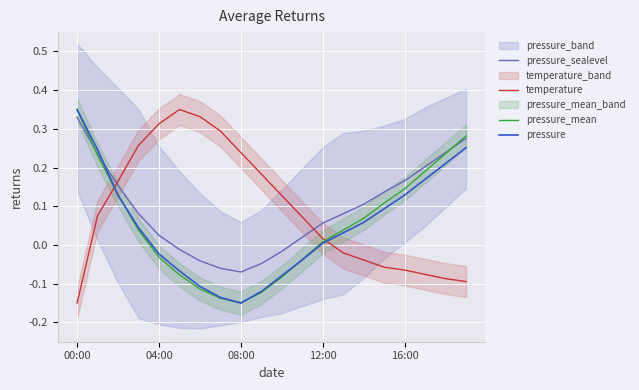

True or false: temperature and pressure_mean intersect in this chart.

True